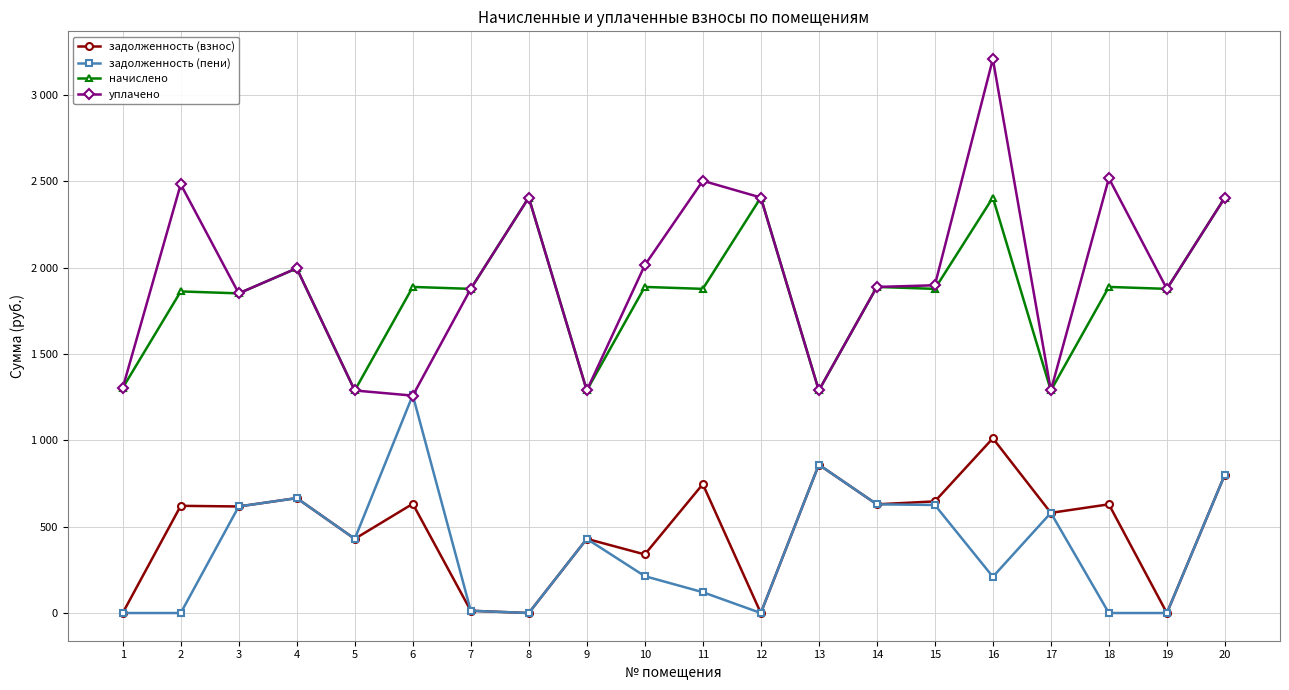

What is the difference between the maximum and minimum values in the уплачено series?

1949.9